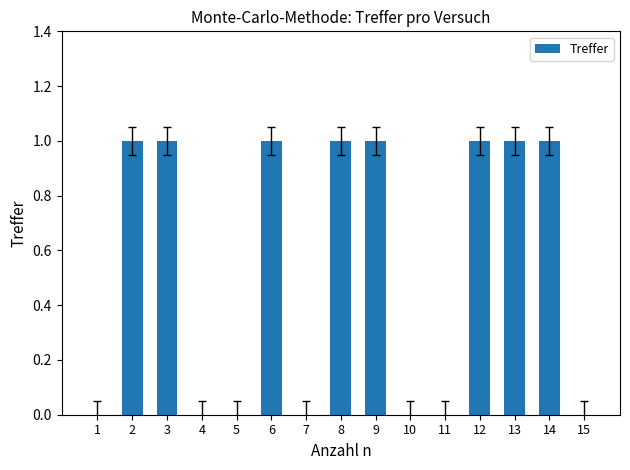

How many data points does each series have?

15